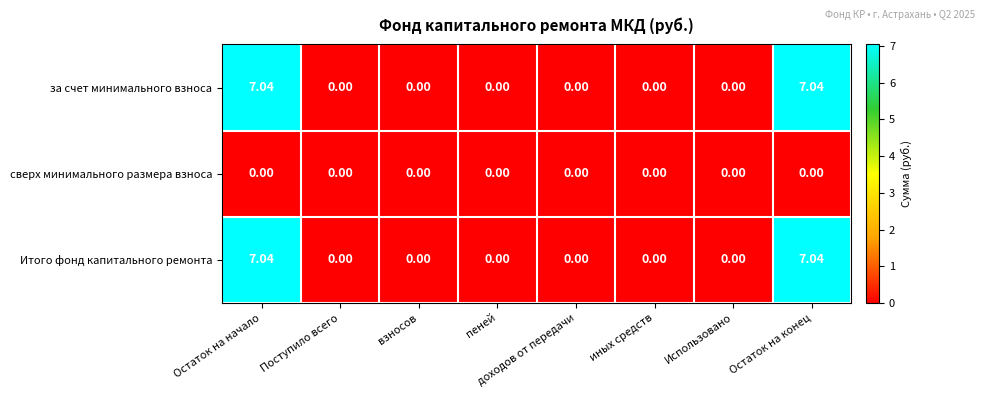

Is the value of Итого фонд капитального ремонта at Остаток на начало greater than the value of за счет минимального взноса at Использовано?

Yes